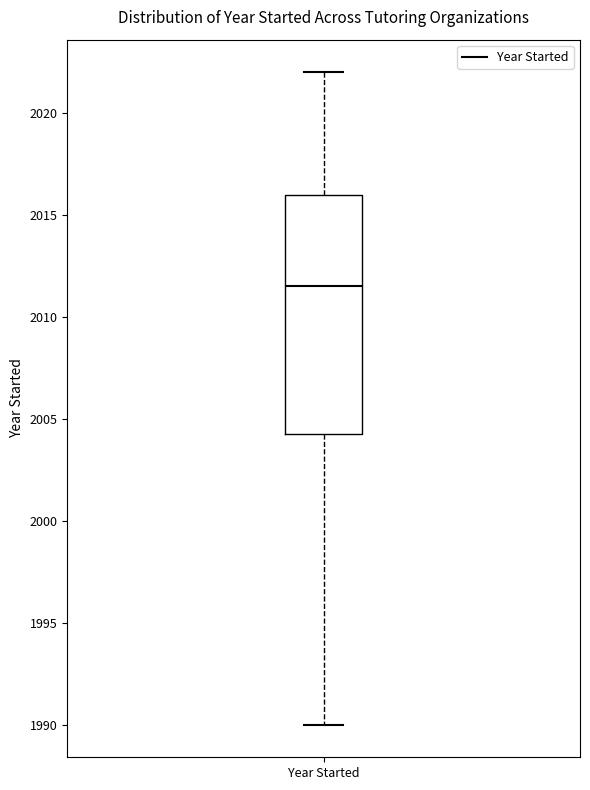

Read this box plot against the y-axis: the position of the median line, the range covered by the box, and the ends of both whiskers. The values are not printed on the chart, so give them approximately, as read against the axis.

median 2011.5, box 2004.5 to 2016.0, whiskers 1990.0 to 2022.0